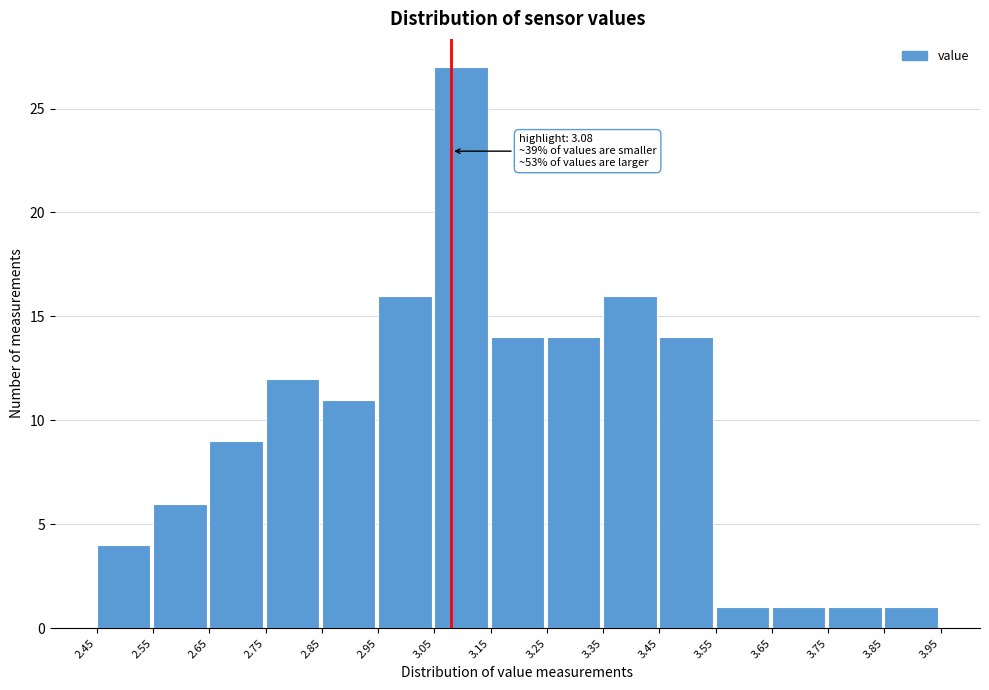

Over which range of the x-axis is the bar tallest?

3.05 to 3.15